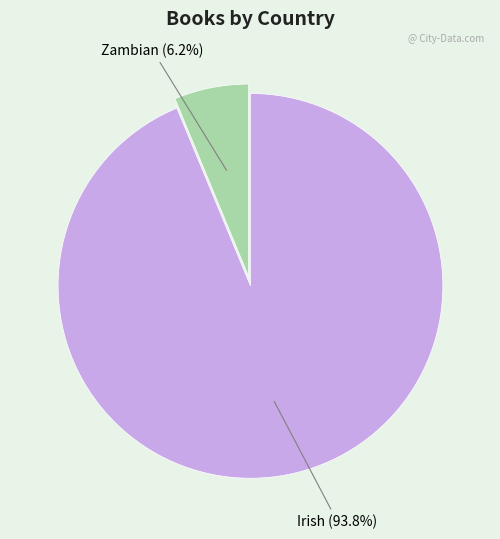

Is there any slice that represents more than half of the pie?

Yes